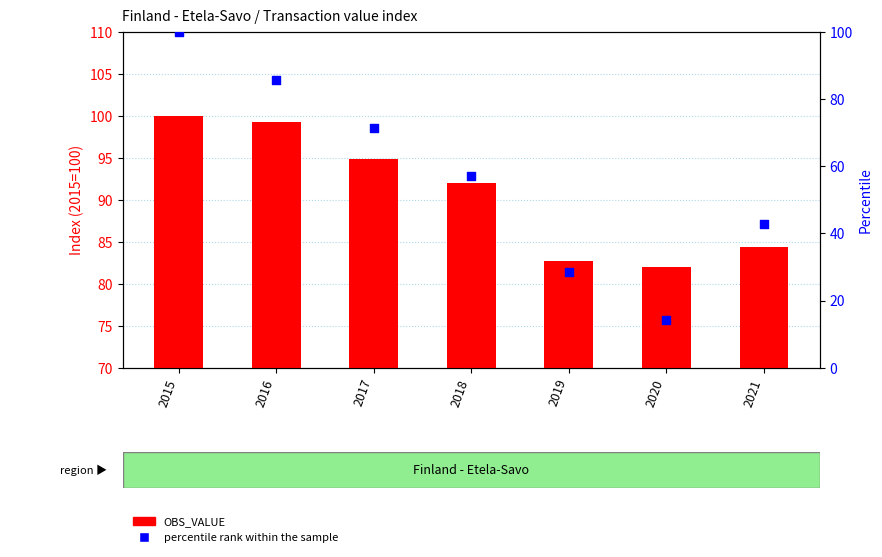

Which series reaches the minimum Y coordinate?

percentile rank within the sample